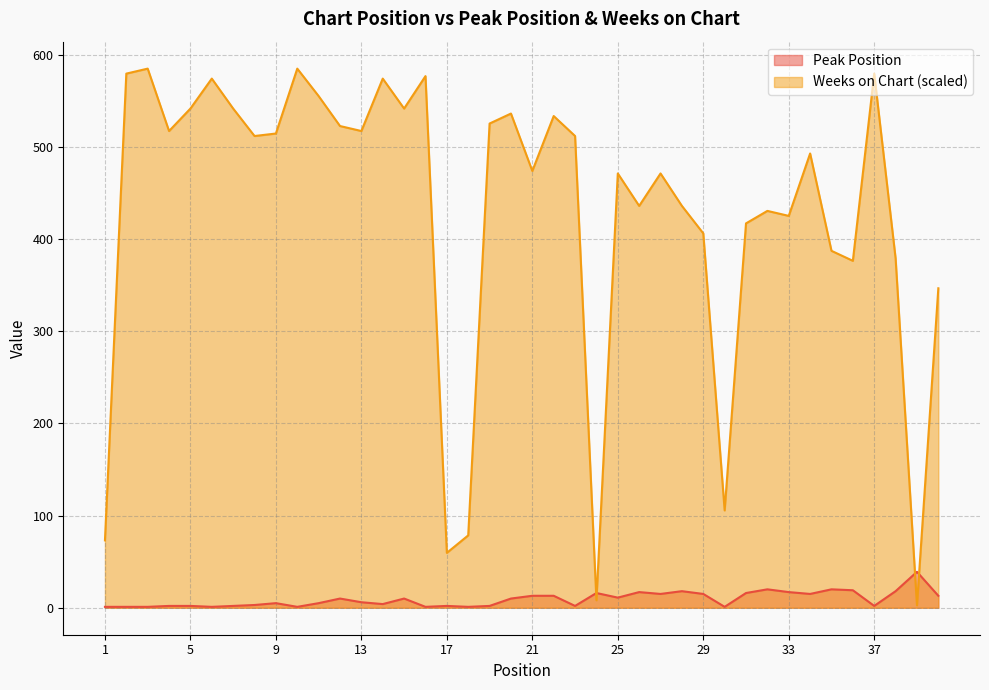

How many interior local valleys does the Peak Position series have?

11